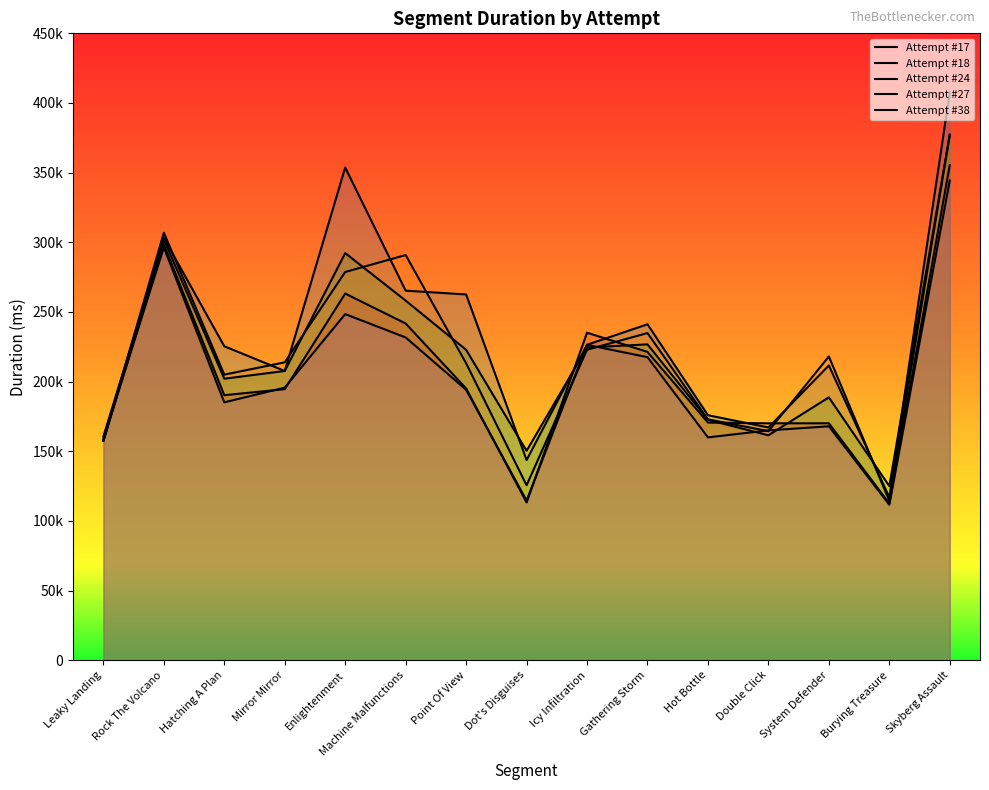

At how many categories does at least one series exceed 351730?

2